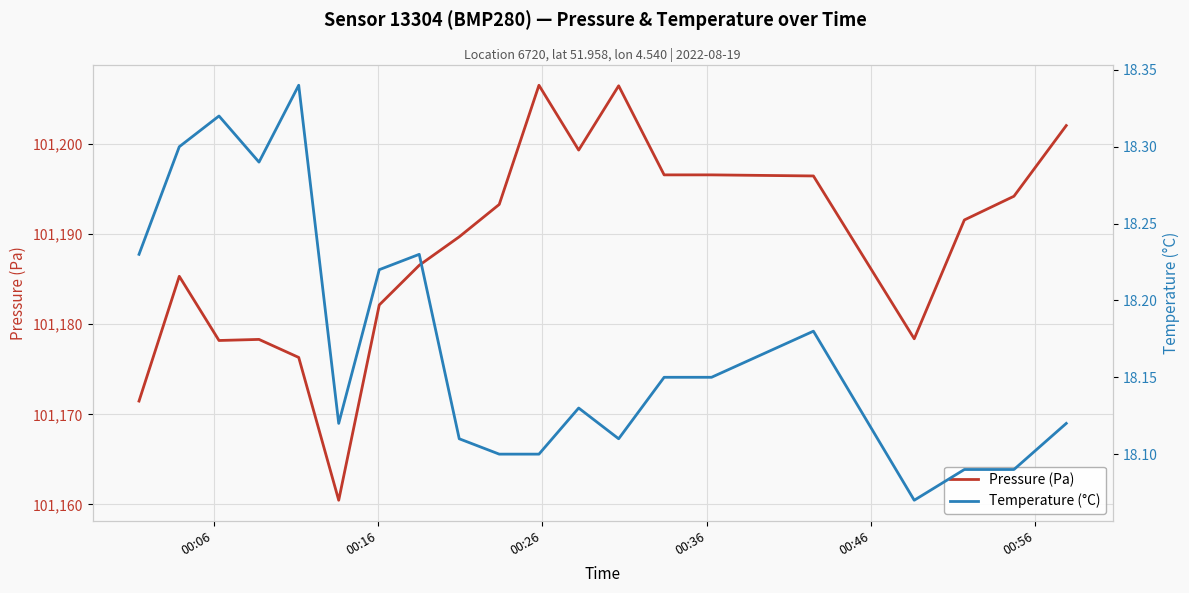

What is the lowest value of the Pressure (Pa) series?

101160.5